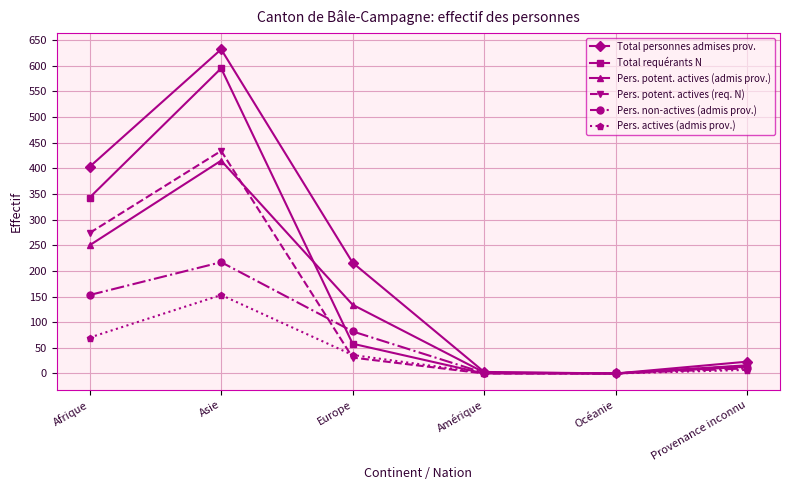

What is the sum of the Pers. potent. actives (req. N) values at Afrique and Provenance inconnu?

289